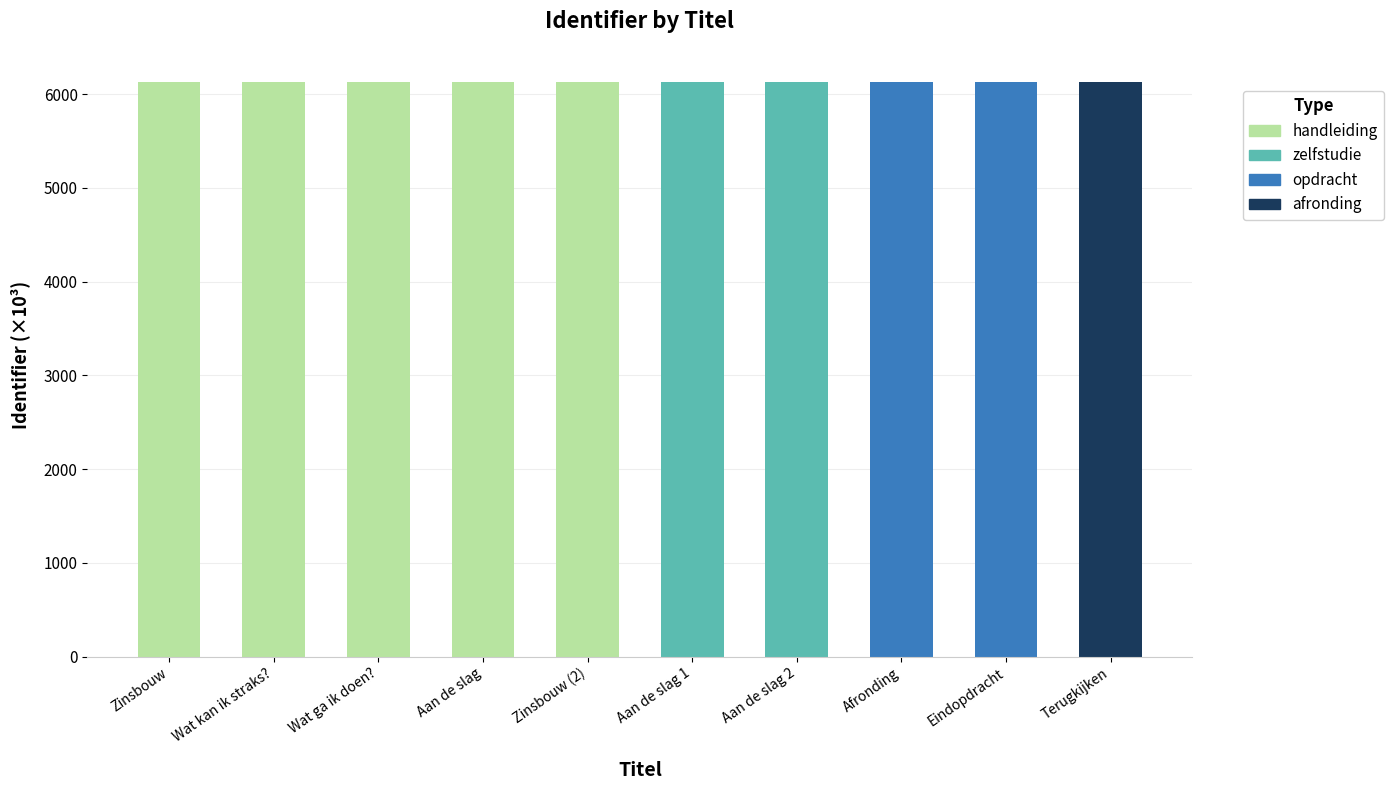

The value at Afronding is 6130.7. True or false?

True